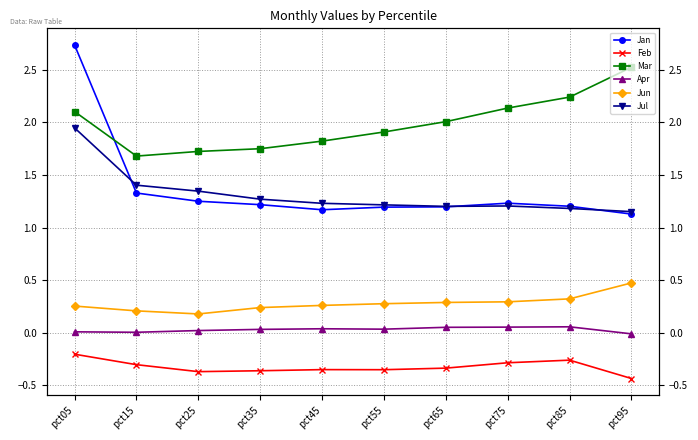

Does the chart display data point markers on the line(s)?

Yes